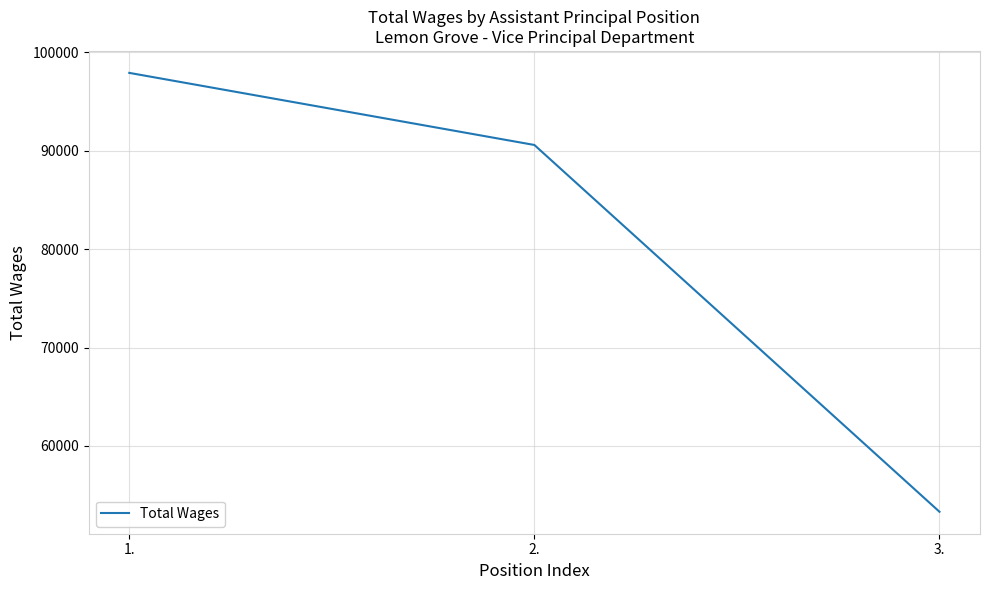

The value at 2. is 90582. True or false?

True